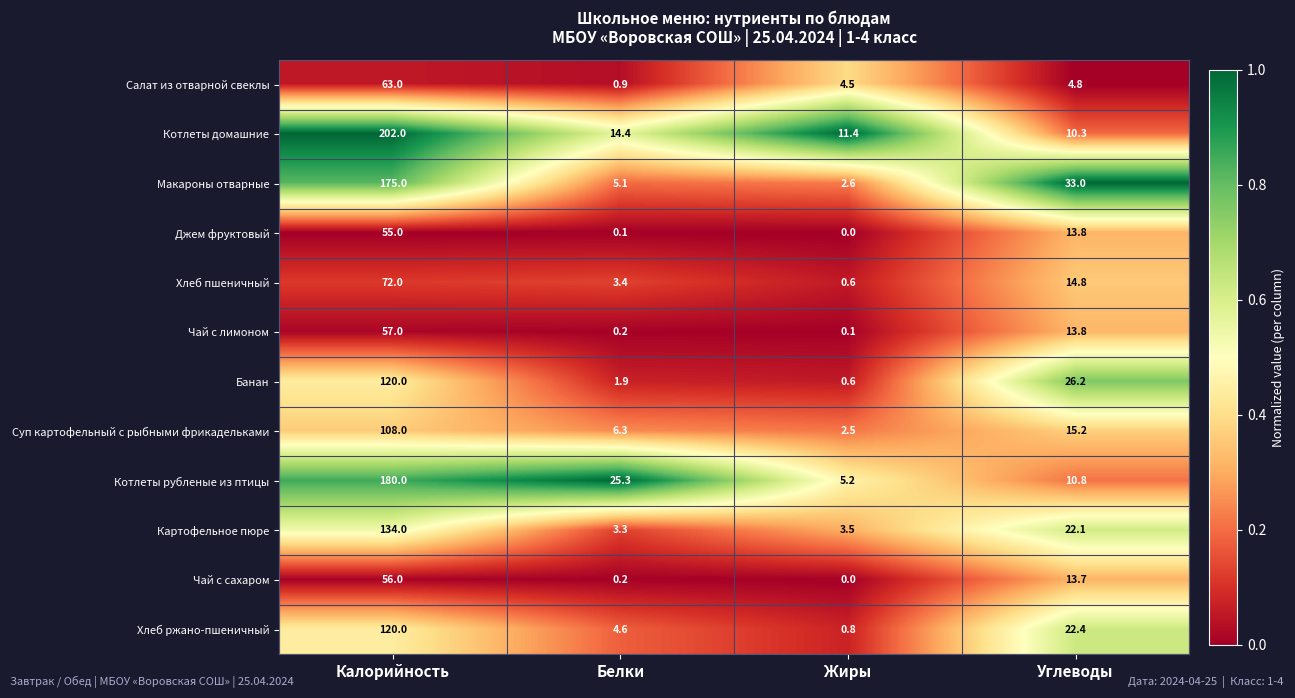

Between Белки and Жиры, which series saw the biggest shift?

Котлеты рубленые из птицы